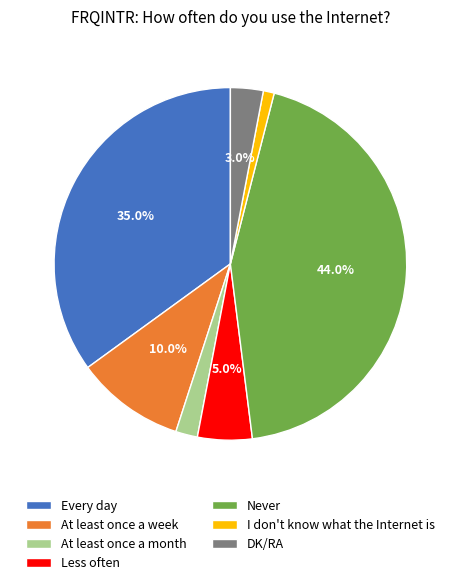

True or false: At least once a week accounts for 10% of the total.

True